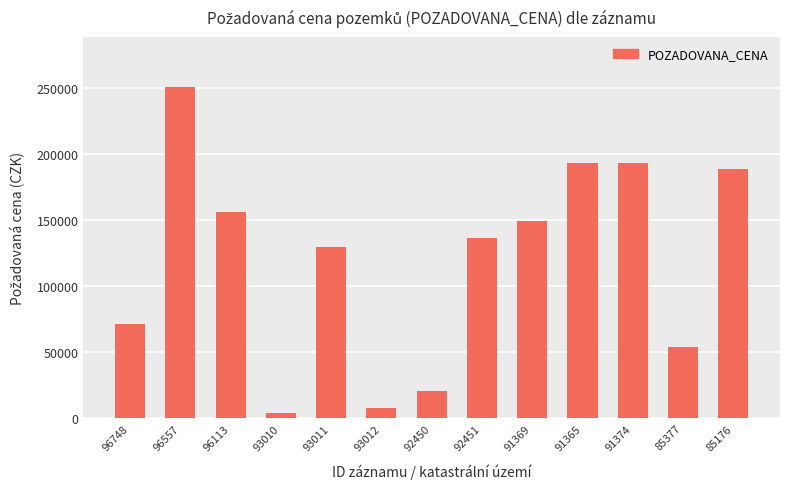

What is the ratio of the value at 85377 to the value at 91369?

0.4